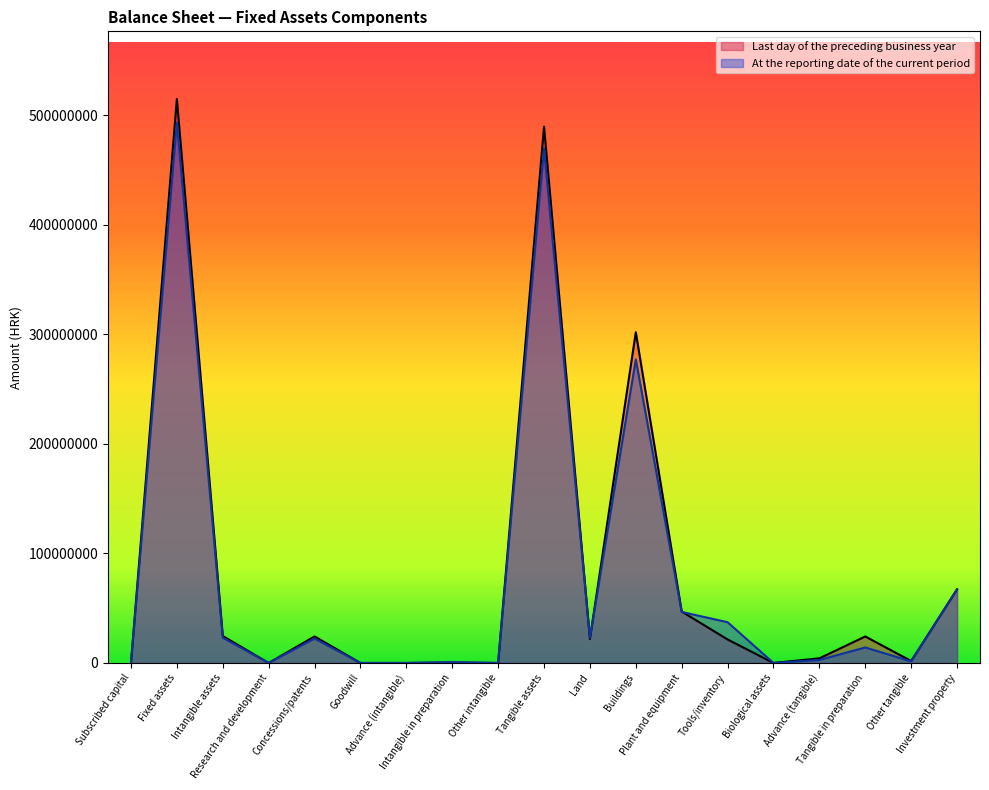

Reading left to right, transcribe all the data shown in this chart.

Last day of the preceding business year: 0	514603668	24592172	0	24209672	0	0	382500	0	489321594	21833378	301794669	46952312	21428585	0	4225491	24173754	1770197	67143208
At the reporting date of the current period: 0	493114069	23038826	0	22287326	0	0	751500	0	469342695	22913378	277013983	46555621	37185723	0	2753598	14148120	1466780	67305492